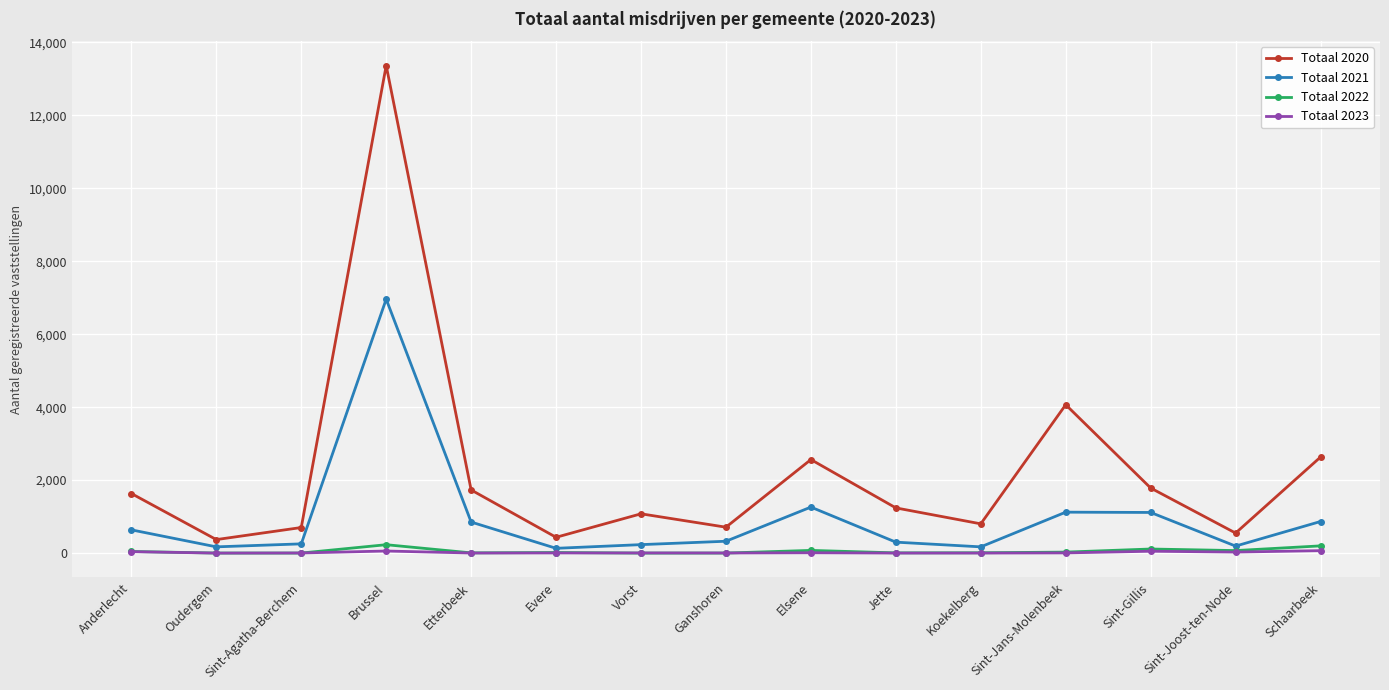

What is the label of the 1st point from the right?

Schaarbeek